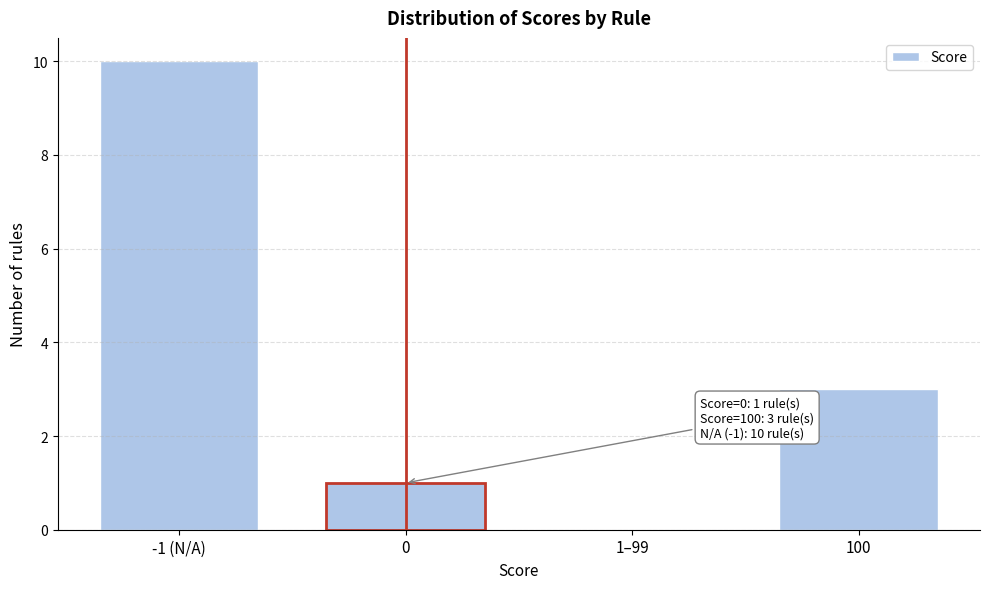

Reading left to right, what are all the values shown in this chart?

-1 (N/A)=10	0=1	1–99=0	100=3